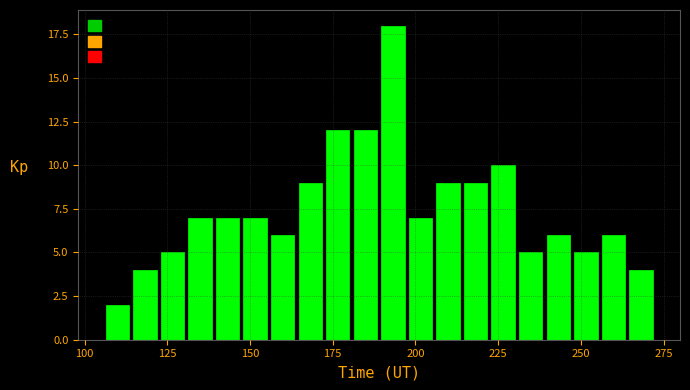

Read against the x-axis, roughly where is the centre of the tallest bar?

195